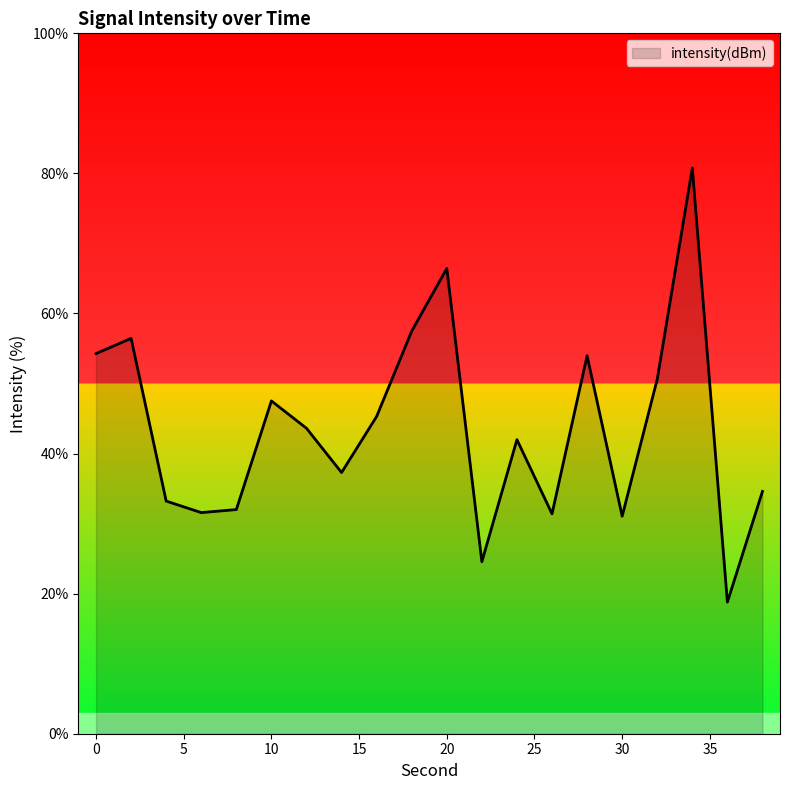

What is the minimum value shown in the chart?

18.8